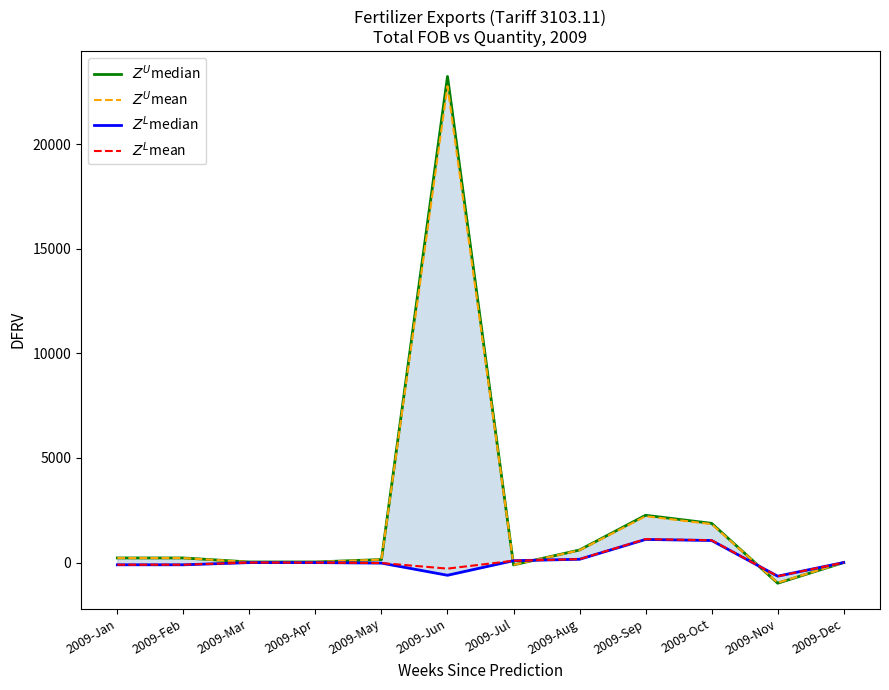

What is the difference between the maximum and second lowest values in the $Z^U$median series?

23346.0